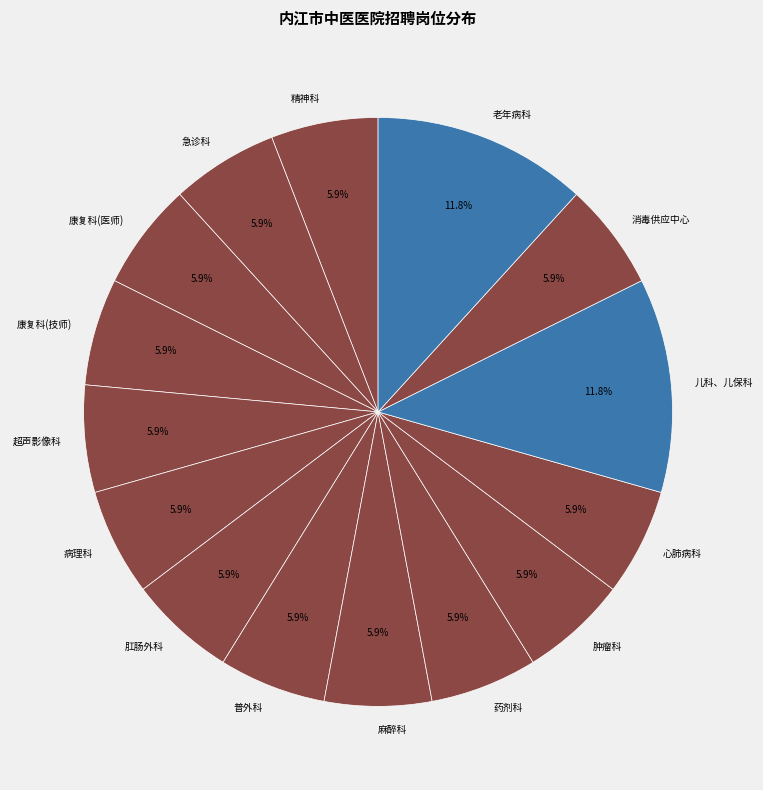

Is there a majority slice in this chart?

No